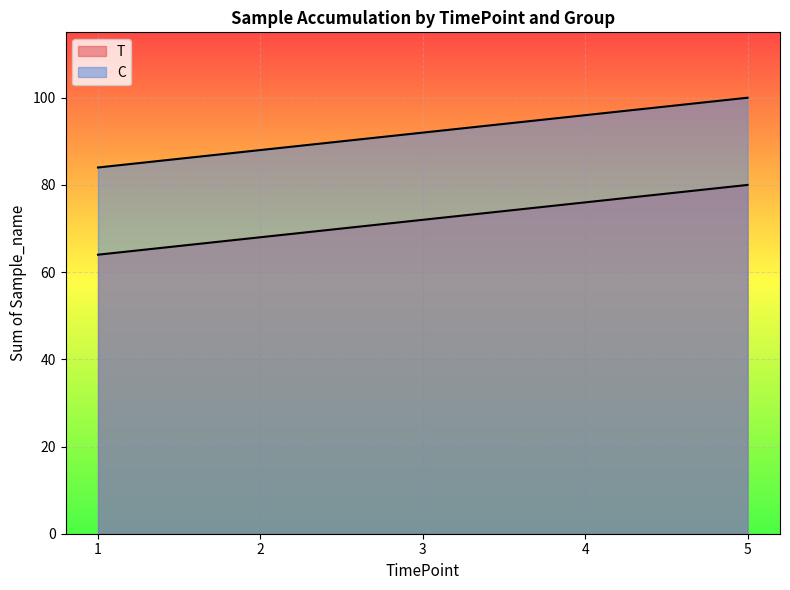

Between 1 and 5, which is larger?

5